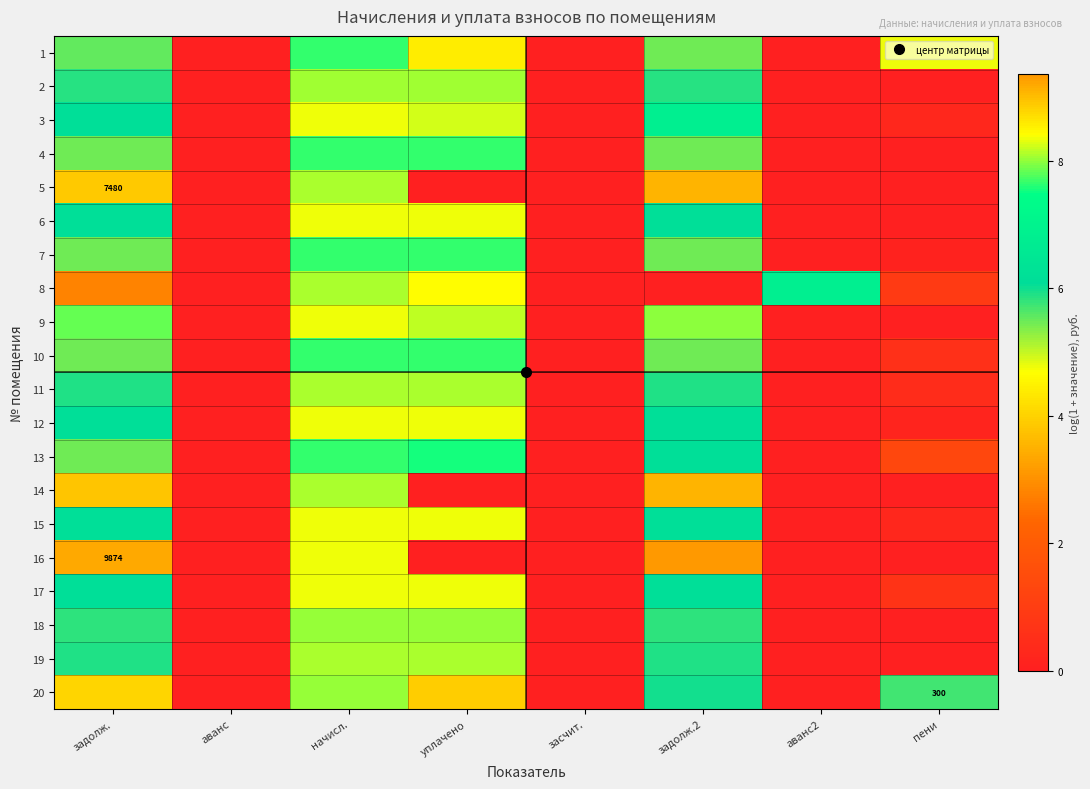

At задолж.2, list the series in order from smallest to largest.

8, 10, 1, 4, 7, 18, 2, 11, 19, 20, 17, 13, 12, 15, 6, 3, 9, 5, 14, 16